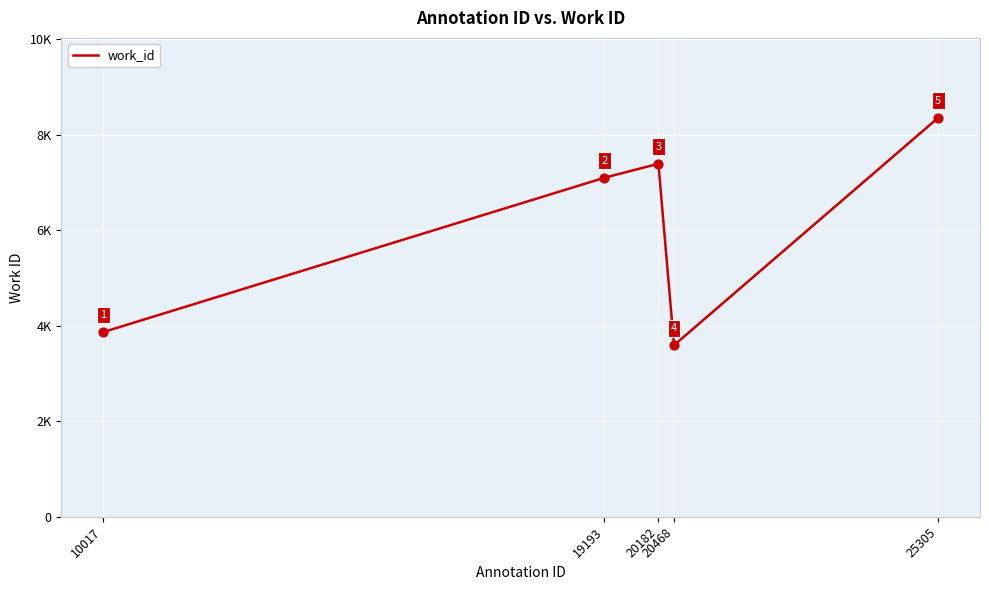

What is the change in value from 19193 to 25305?

+1257